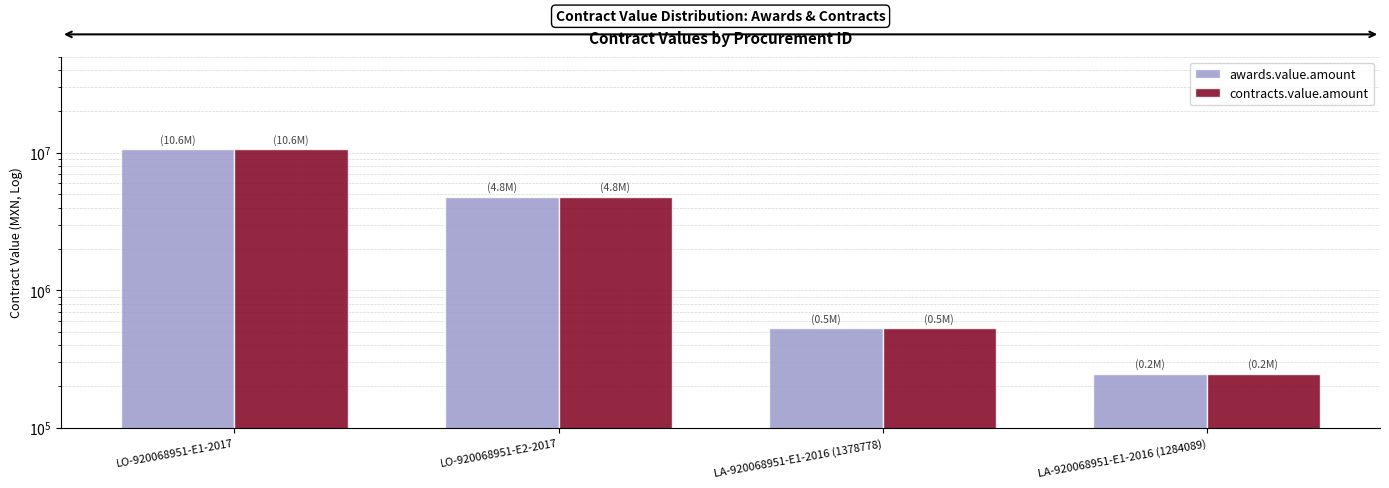

Rank the series at LO-920068951-E2-2017 from lowest to highest value.

awards.value.amount, contracts.value.amount